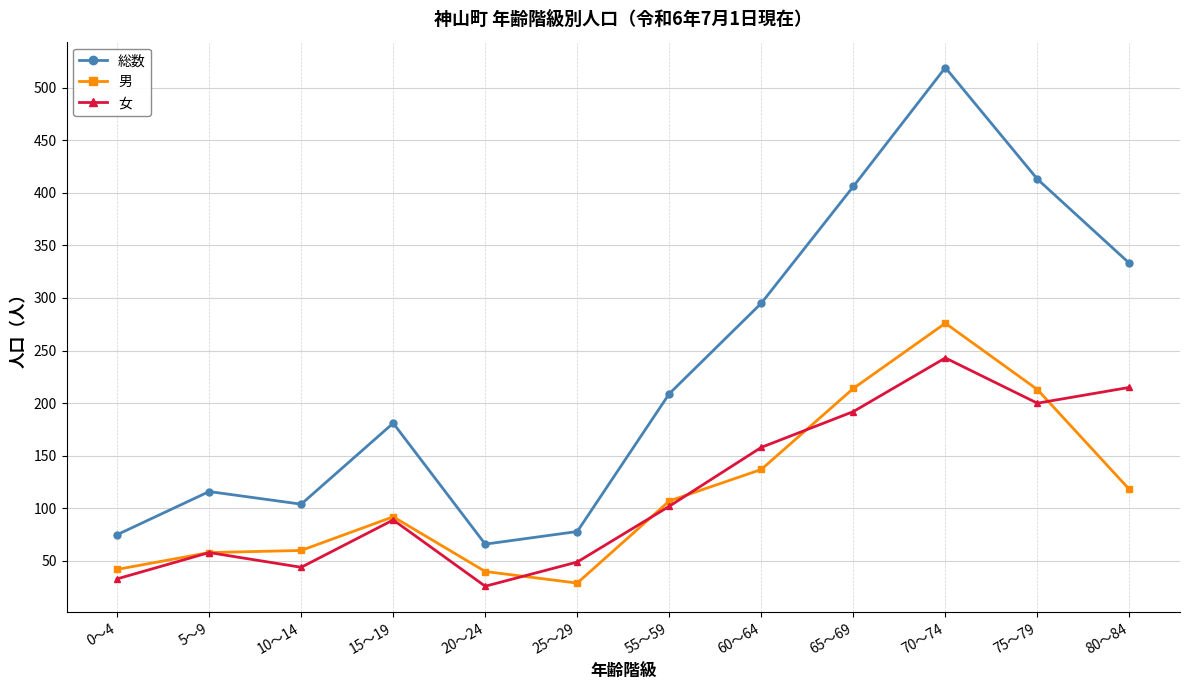

What value does the 総数 series have at 80～84, to the nearest 10?

330